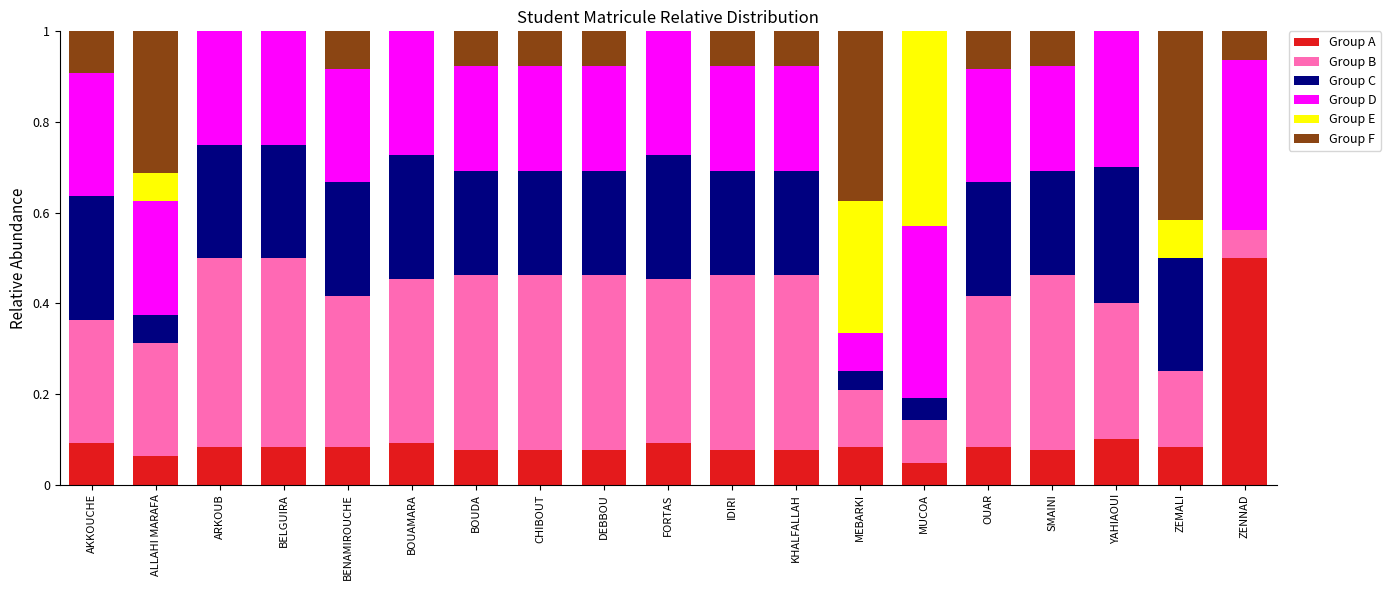

What is the maximum value for Group A?

0.5